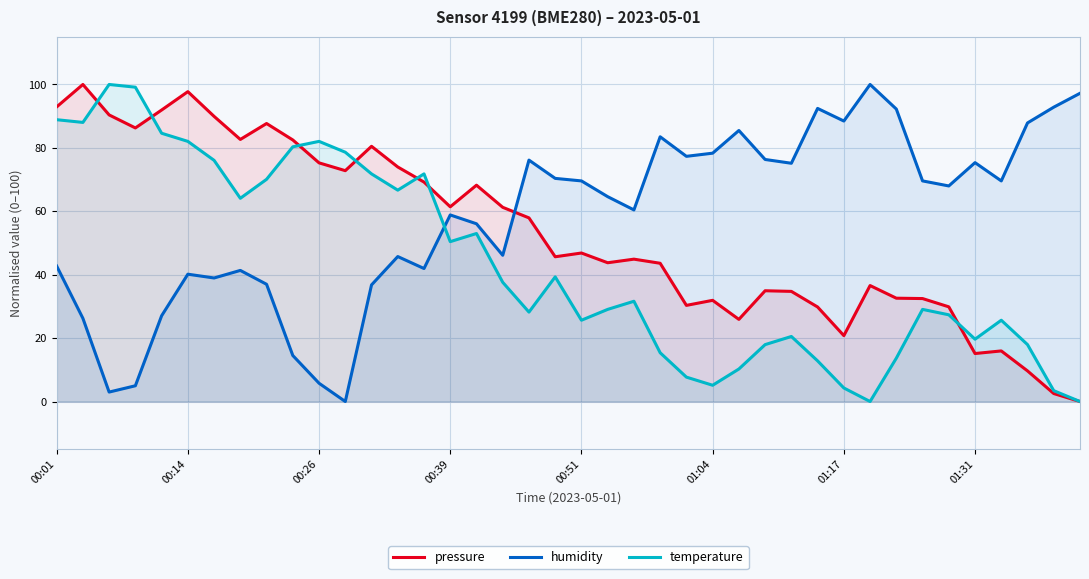

What is the maximum value for temperature?

100.0